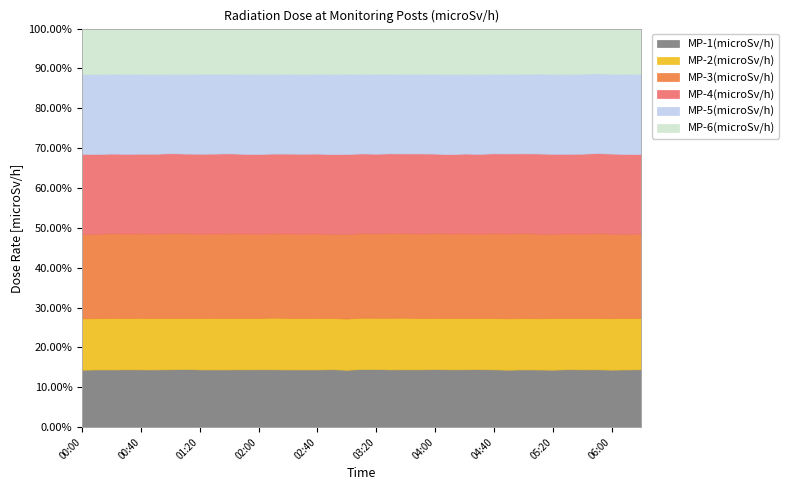

True or false: MP-2(microSv/h) has more than 1 interior local peaks.

True